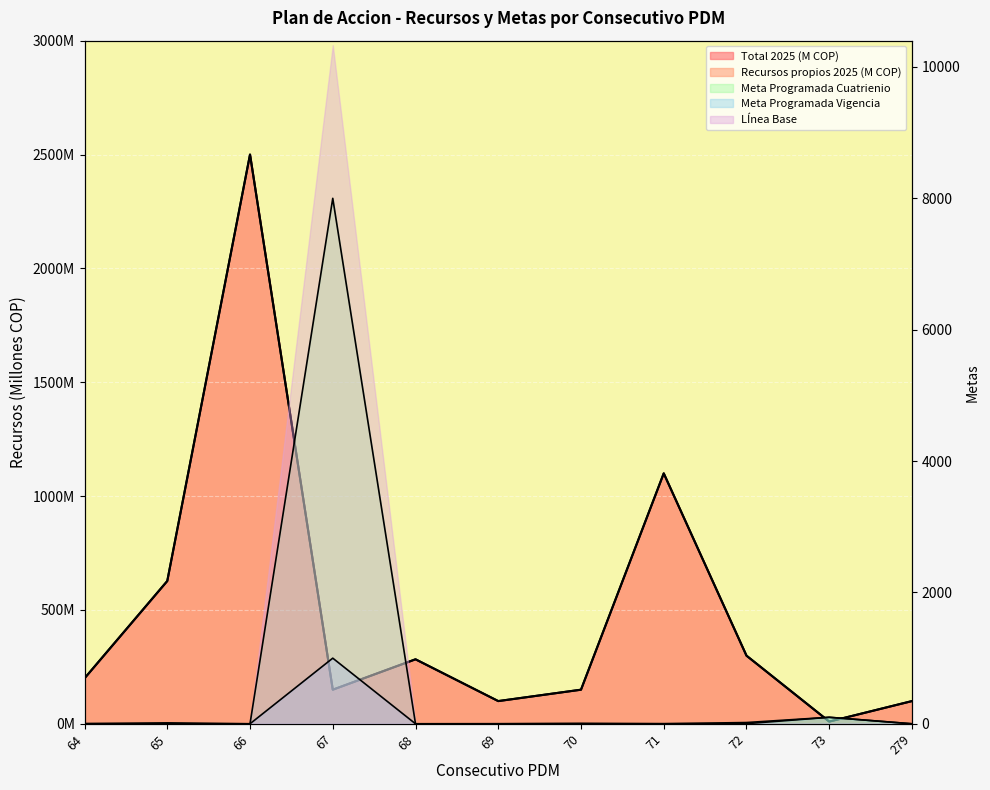

Which category has the highest value in the Meta Programada Vigencia series?

67